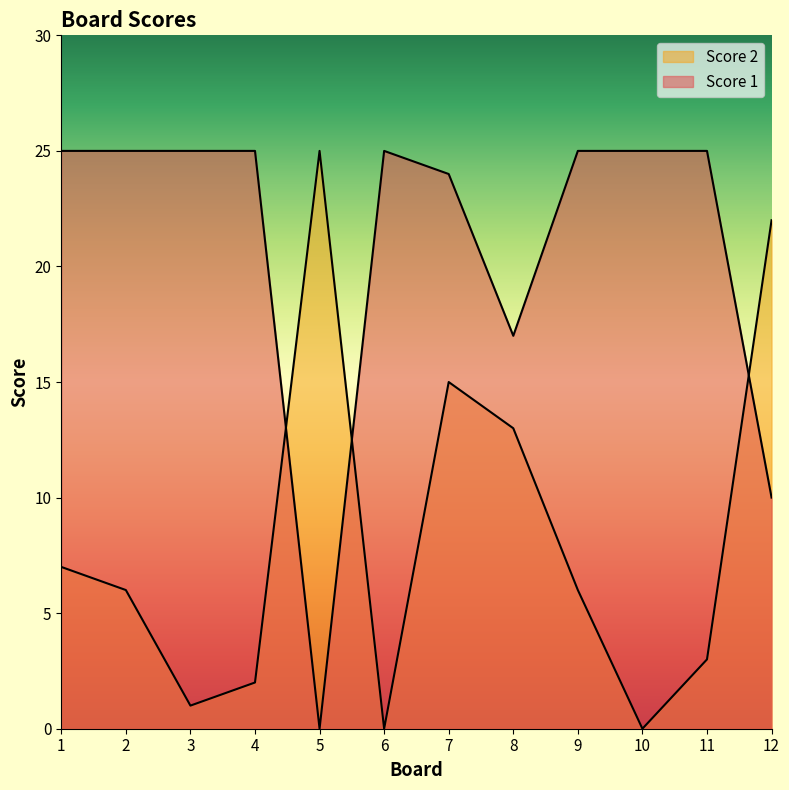

True or false: Score 2 has more than 2 interior local peaks.

False